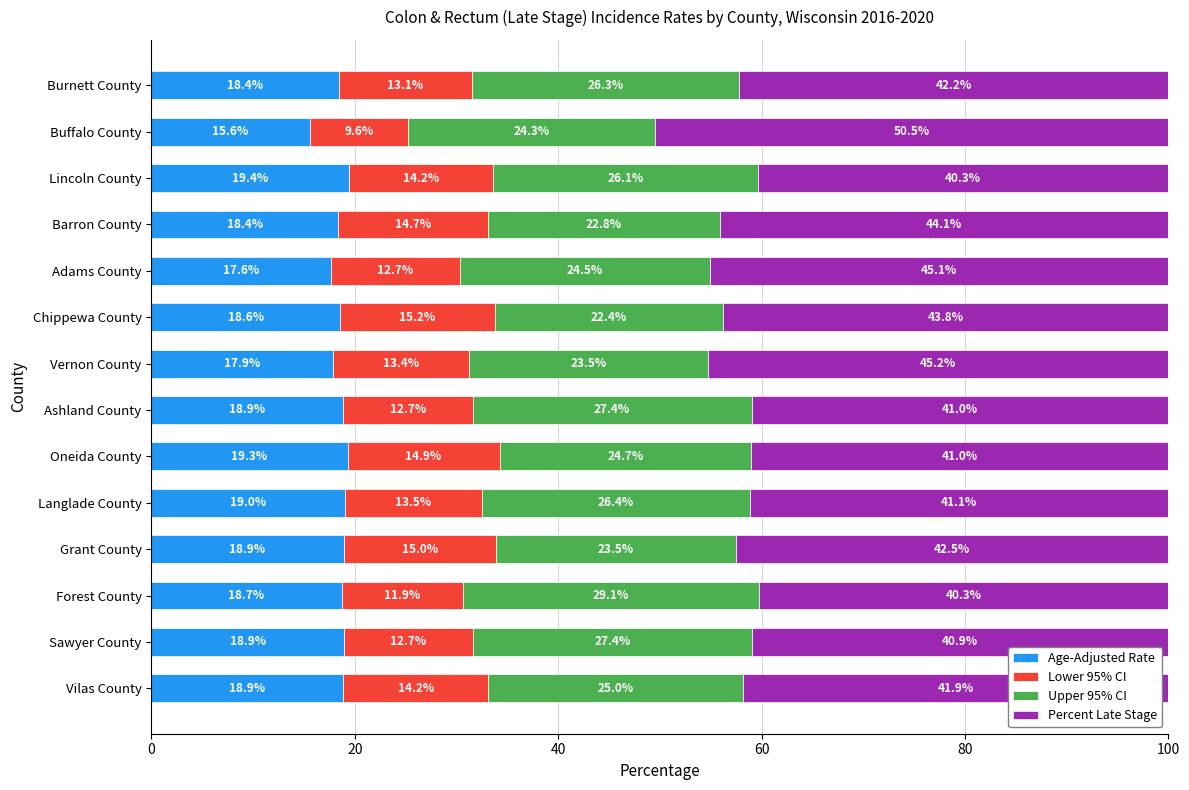

What is the sum of the Age-Adjusted Rate values at Burnett County and Lincoln County?

37.8